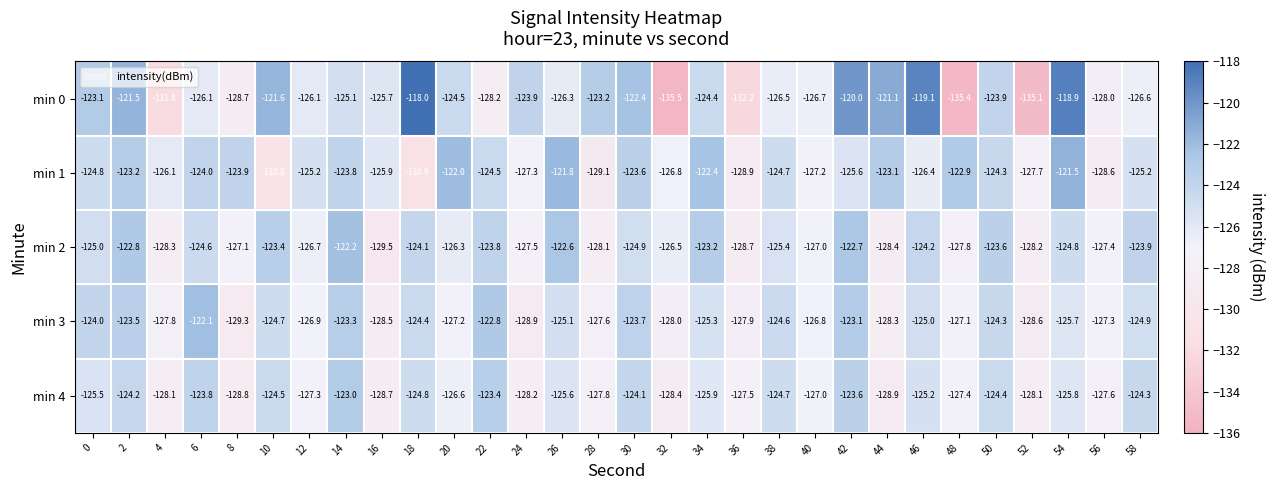

What is the approximate value of min 4 at 36?

-127.5